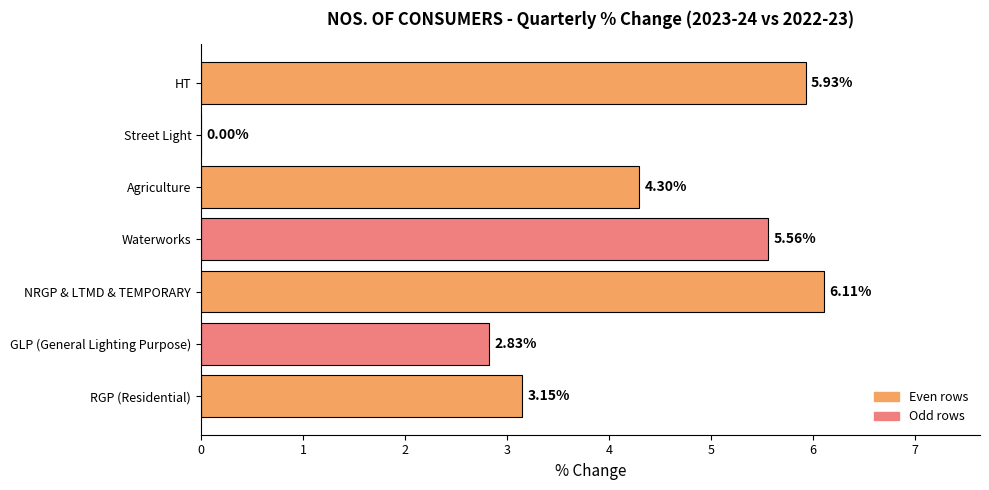

Count the number of values greater than 4.

4